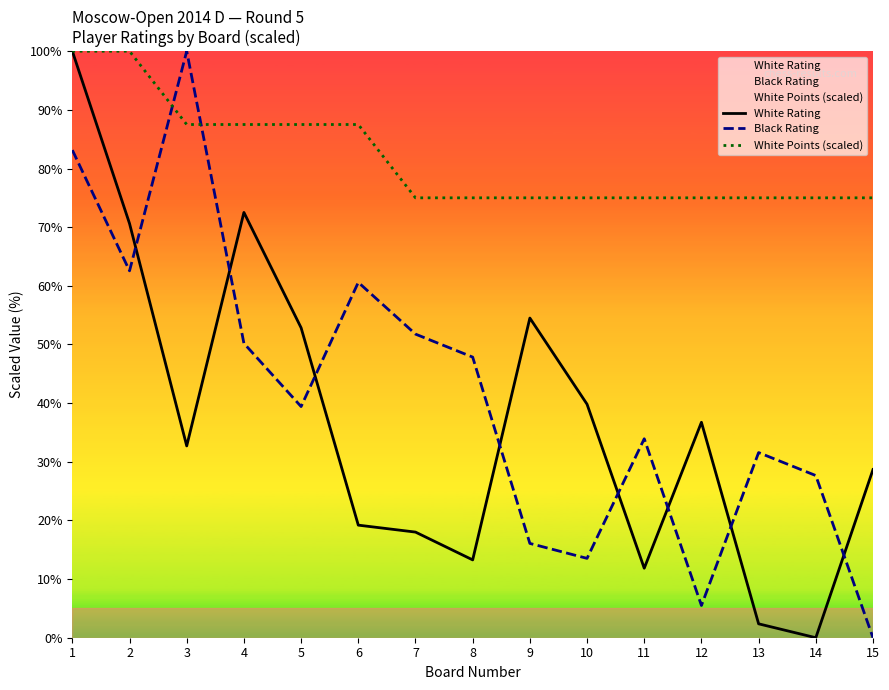

The value of Black Rating at 8 is 47.8. True or false?

True